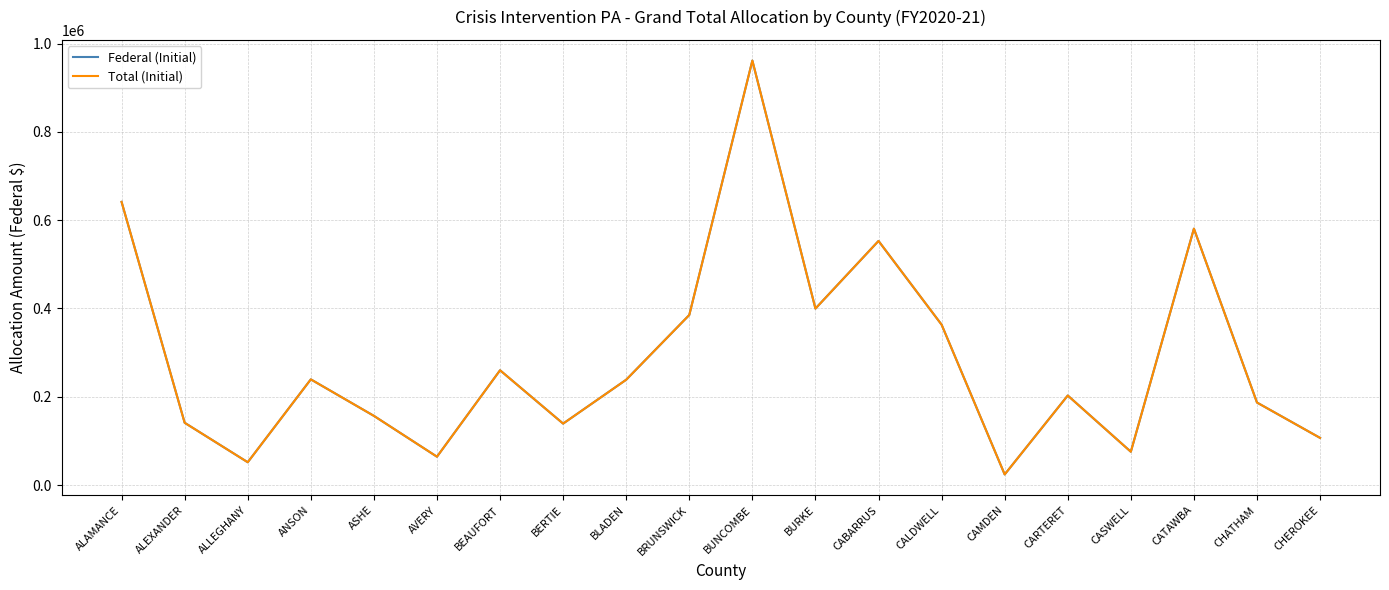

At BEAUFORT, list the series in order from largest to smallest.

Federal (Initial), Total (Initial)